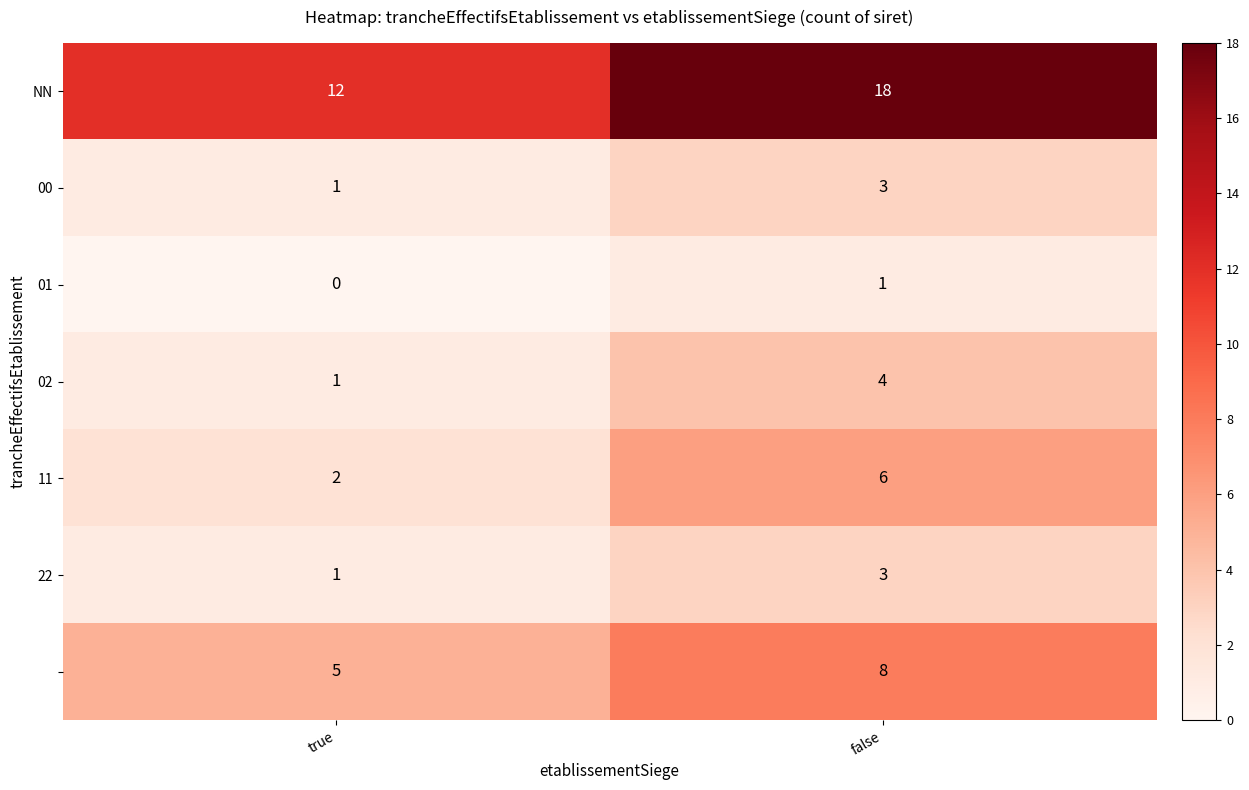

What is the difference between the highest and lowest values at false?

17